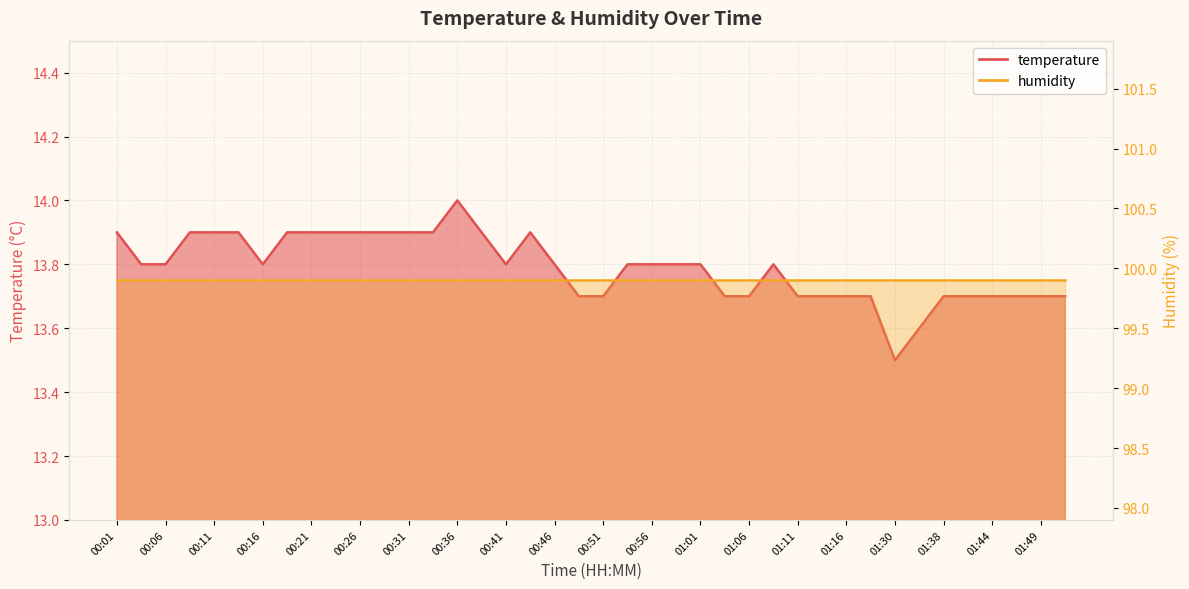

True or false: the data has more than 0 interior local peaks.

True